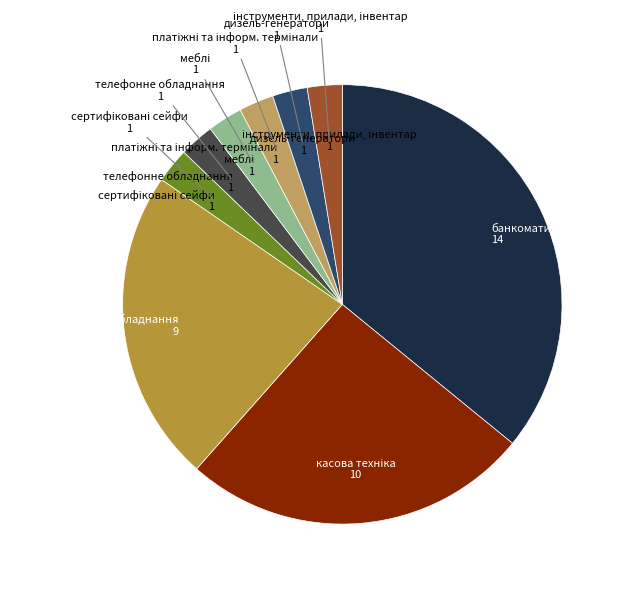

Is there any slice that represents more than half of the pie?

No